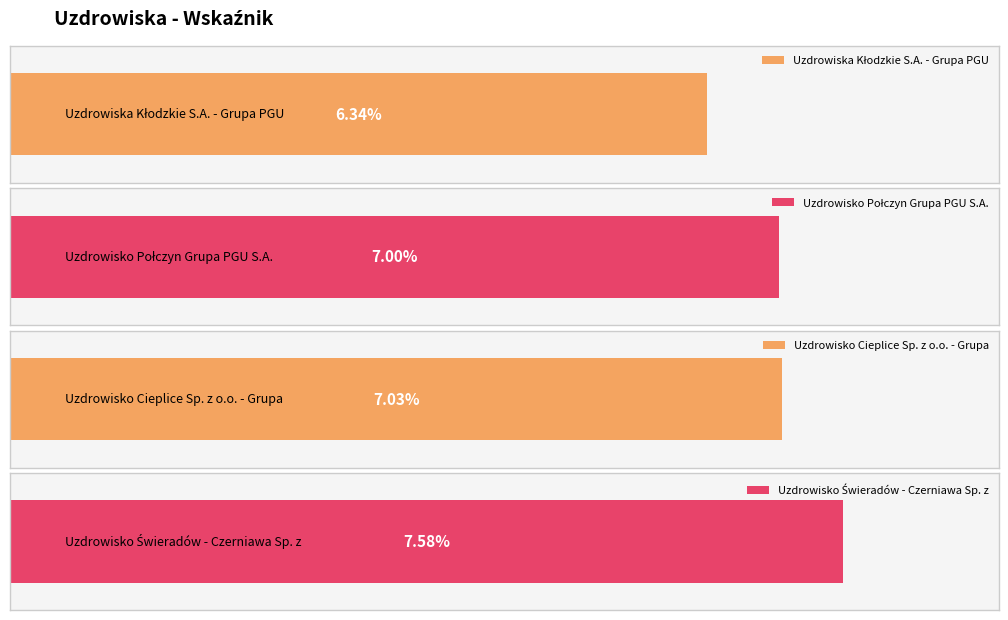

Rank the categories by value from highest to lowest.

Uzdrowisko Świeradów - Czerniawa Sp. z, Uzdrowisko Cieplice Sp. z o.o. - Grupa, Uzdrowisko Połczyn Grupa PGU S.A., Uzdrowiska Kłodzkie S.A. - Grupa PGU